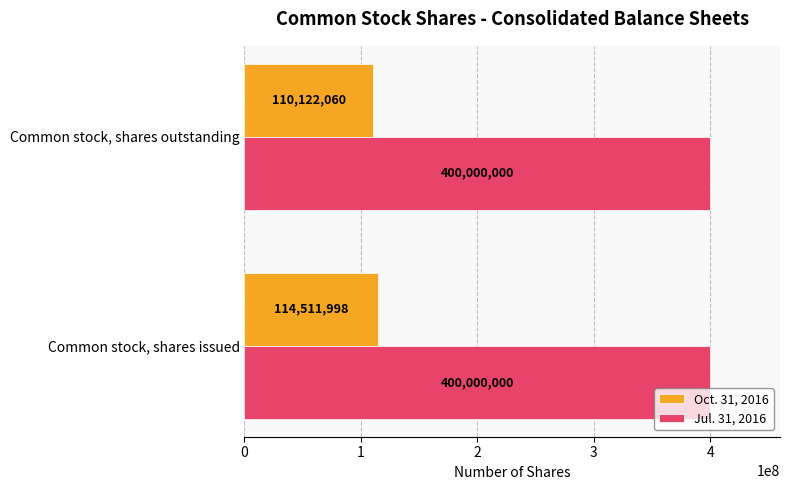

List the series in order of their peak value, lowest first.

Oct. 31, 2016, Jul. 31, 2016